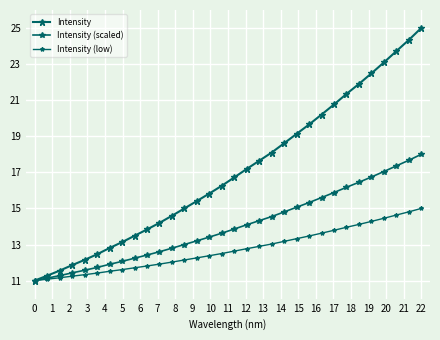

What is the value of the Intensity (low) point at the 29th from the left?

14.5